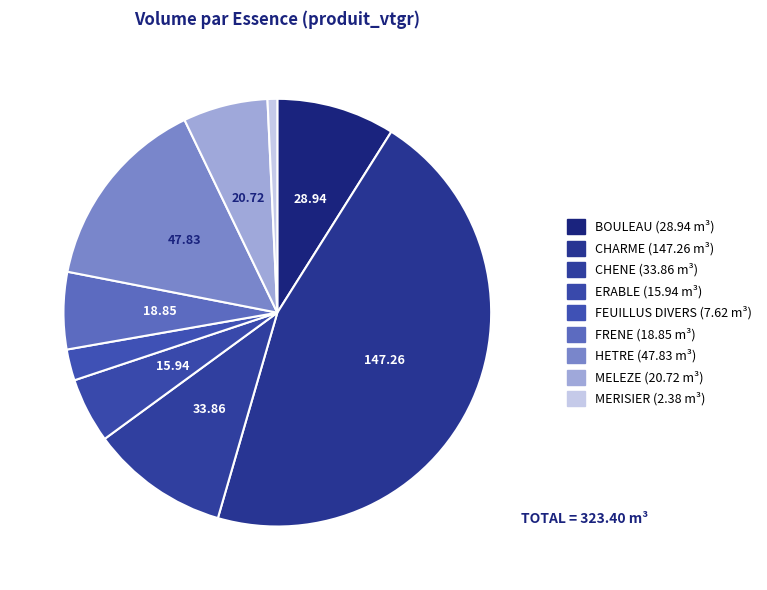

To the nearest percent, what is the combined percentage of ERABLE and BOULEAU?

14%